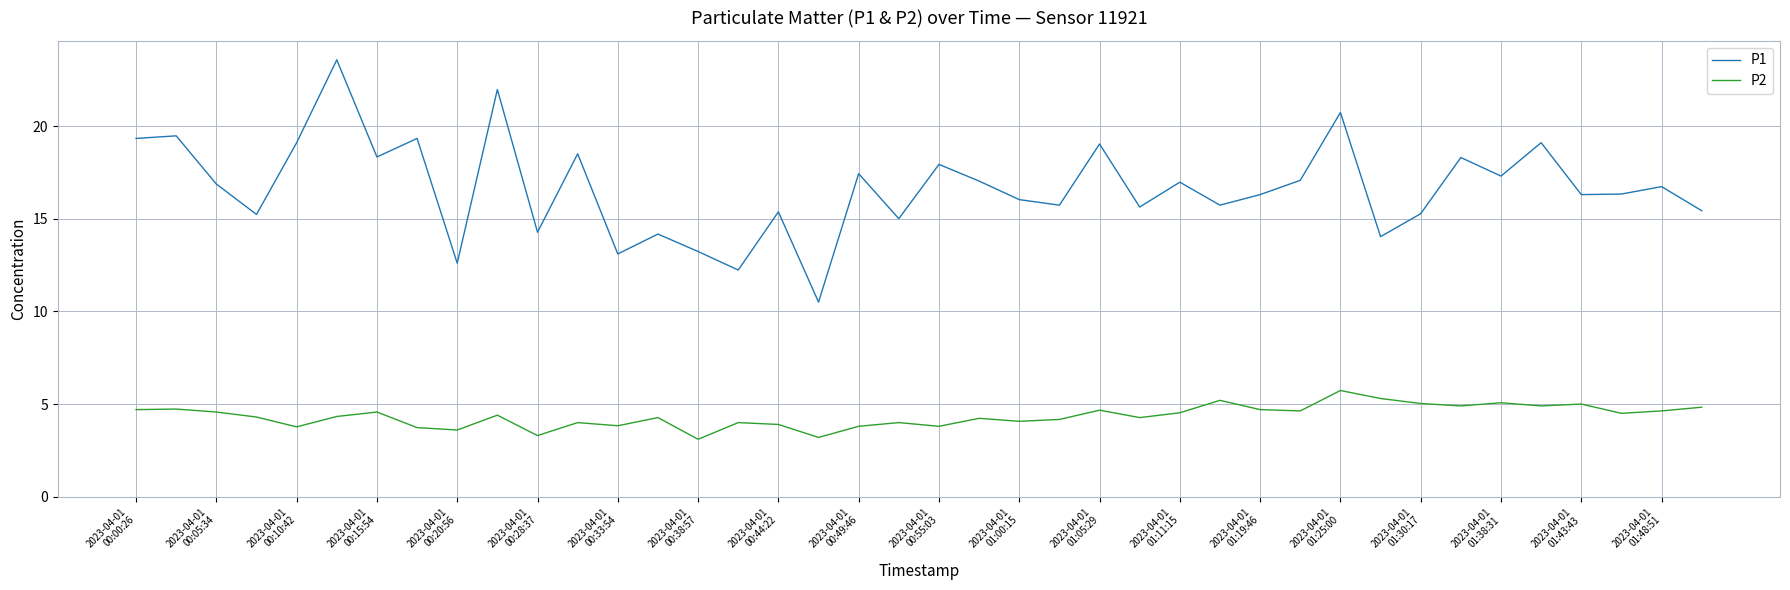

True or false: P1 and P2 intersect in this chart.

False